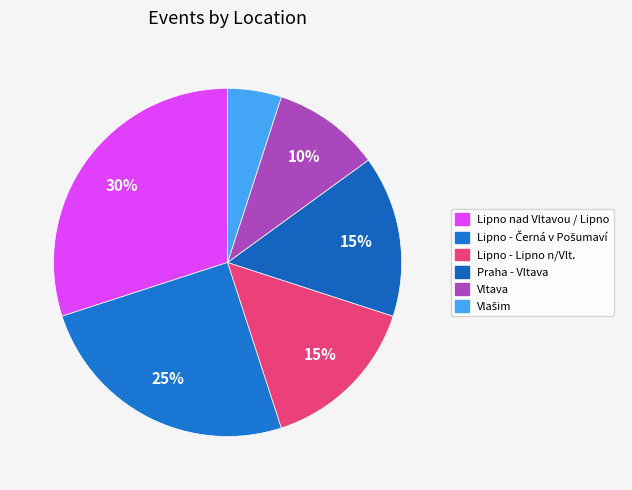

To the nearest percent, what portion does Lipno nad Vltavou / Lipno represent?

30%